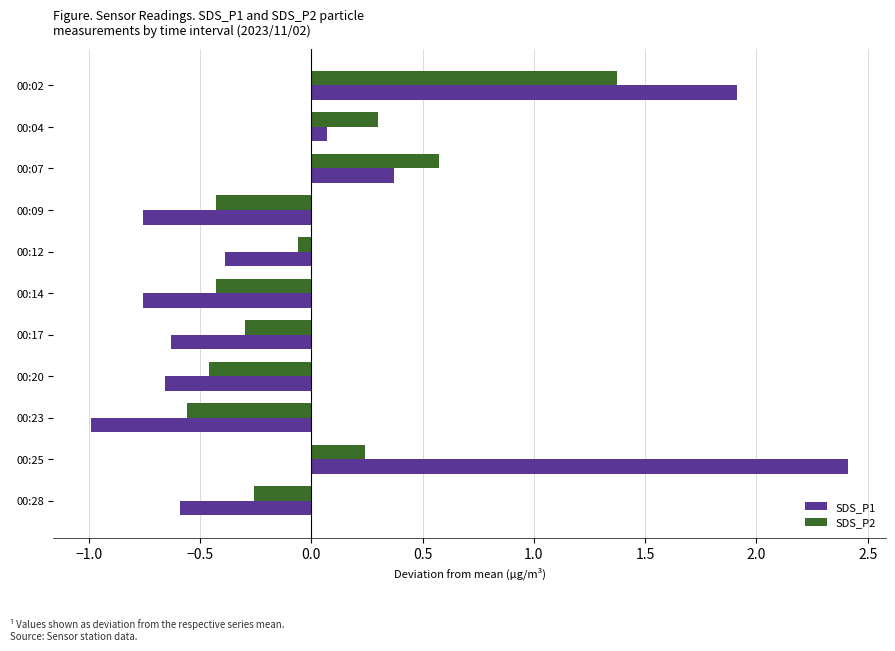

The value of SDS_P1 at 00:04 is 0.1. True or false?

True